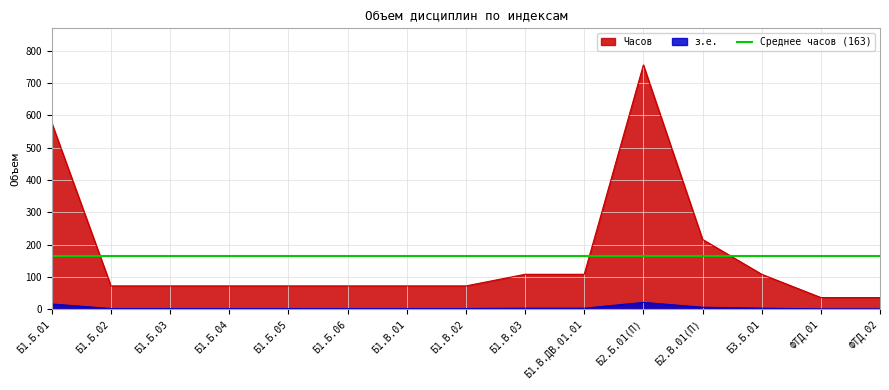

At how many categories does at least one series exceed 138?

3